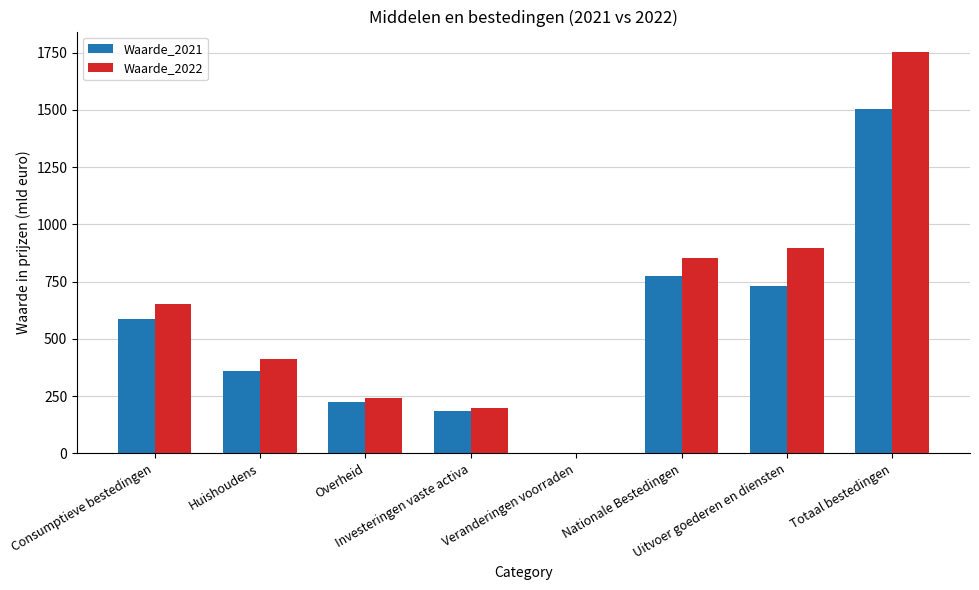

Which series has the largest total across all categories?

Waarde_2022